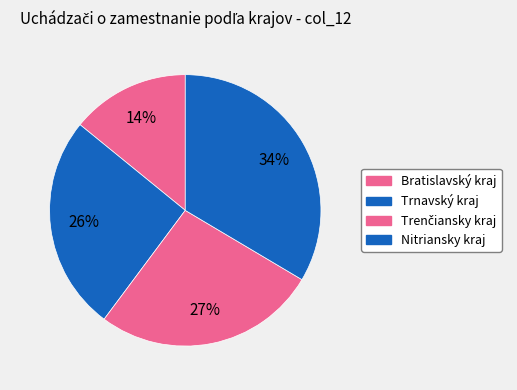

To the nearest percent, what is the average slice percentage?

25%